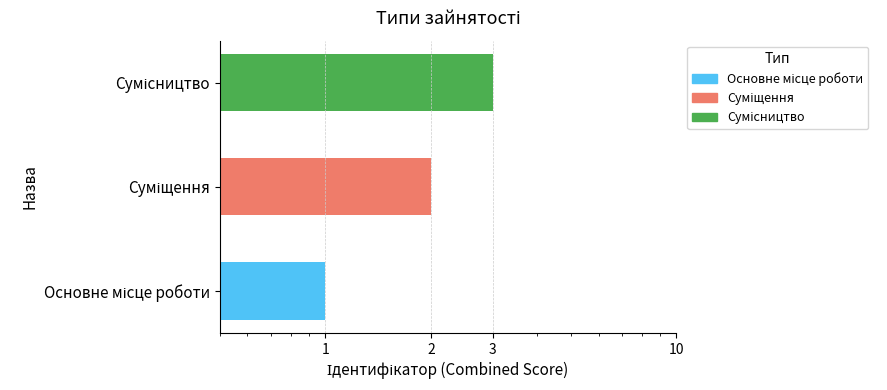

Where does the data first go above 2?

Сумісництво